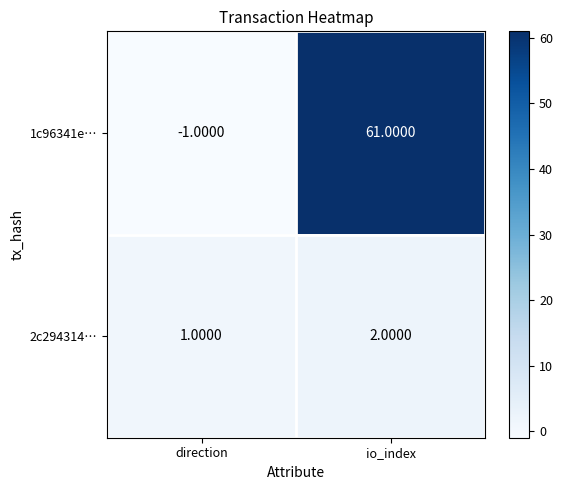

Between direction and io_index, which series saw the biggest shift?

1c96341e…